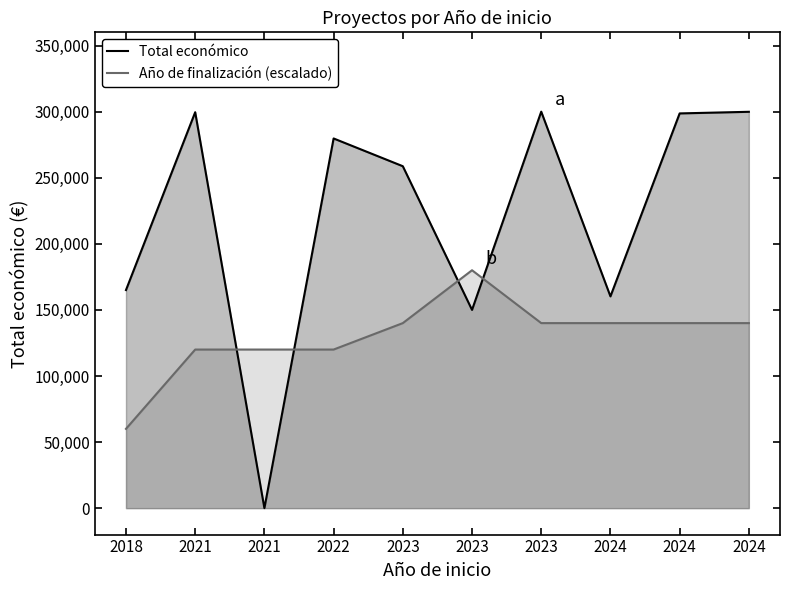

What is the lowest value of the Año de finalización (escalado) series?

60000